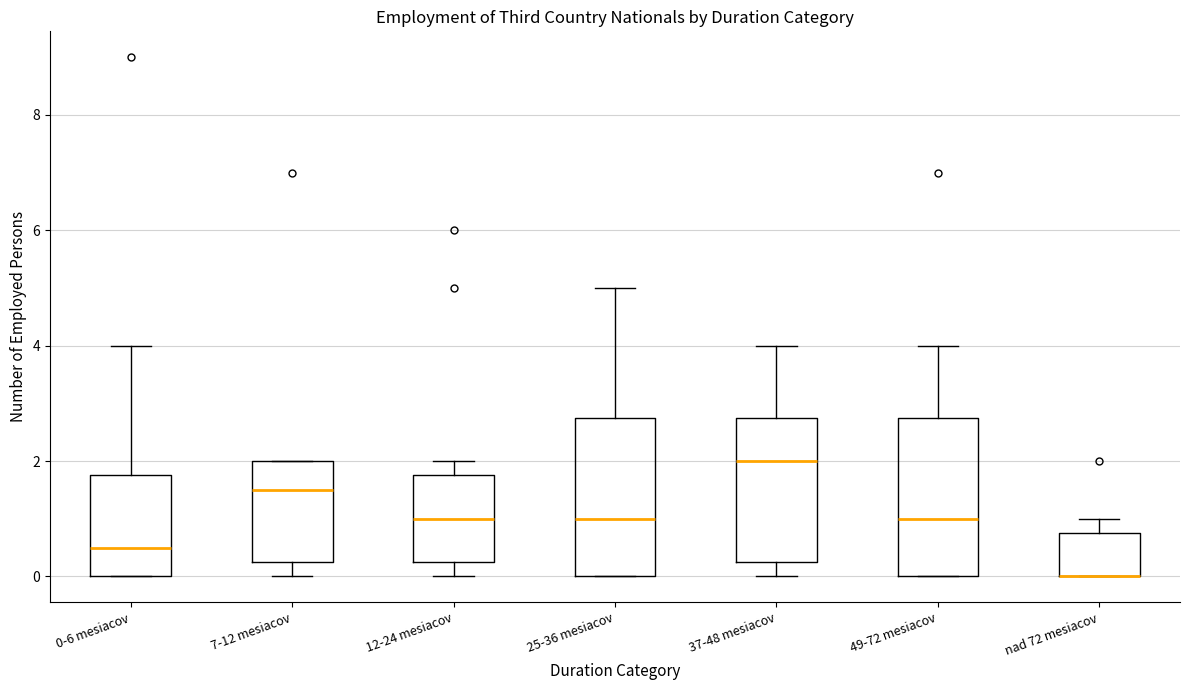

Reading left to right, transcribe this box plot: for each box, give where its median line is, the range the box spans, and where its two whiskers end, as read against the y-axis. The values are not printed on the chart, so give them approximately, as read against the axis.

0-6 mesiacov: median 0.6, box 0.0 to 1.8, whiskers 0.0 to 4.0
7-12 mesiacov: median 1.6, box 0.2 to 2.0, whiskers 0.0 to 2.0
12-24 mesiacov: median 1.0, box 0.2 to 1.8, whiskers 0.0 to 2.0
25-36 mesiacov: median 1.0, box 0.0 to 2.8, whiskers 0.0 to 5.0
37-48 mesiacov: median 2.0, box 0.2 to 2.8, whiskers 0.0 to 4.0
49-72 mesiacov: median 1.0, box 0.0 to 2.8, whiskers 0.0 to 4.0
nad 72 mesiacov: median 0.0 (drawn on the box's lower edge), box 0.0 to 0.8, whiskers 0.0 to 1.0